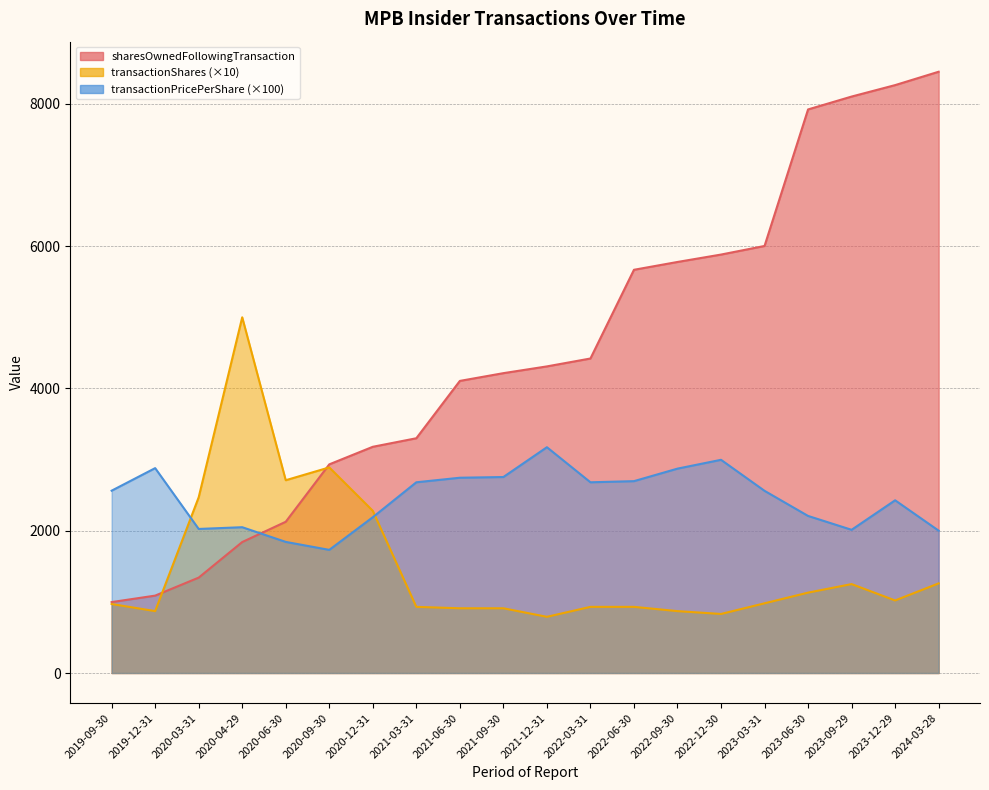

At which category does the chart reach its peak across all series?

2024-03-28